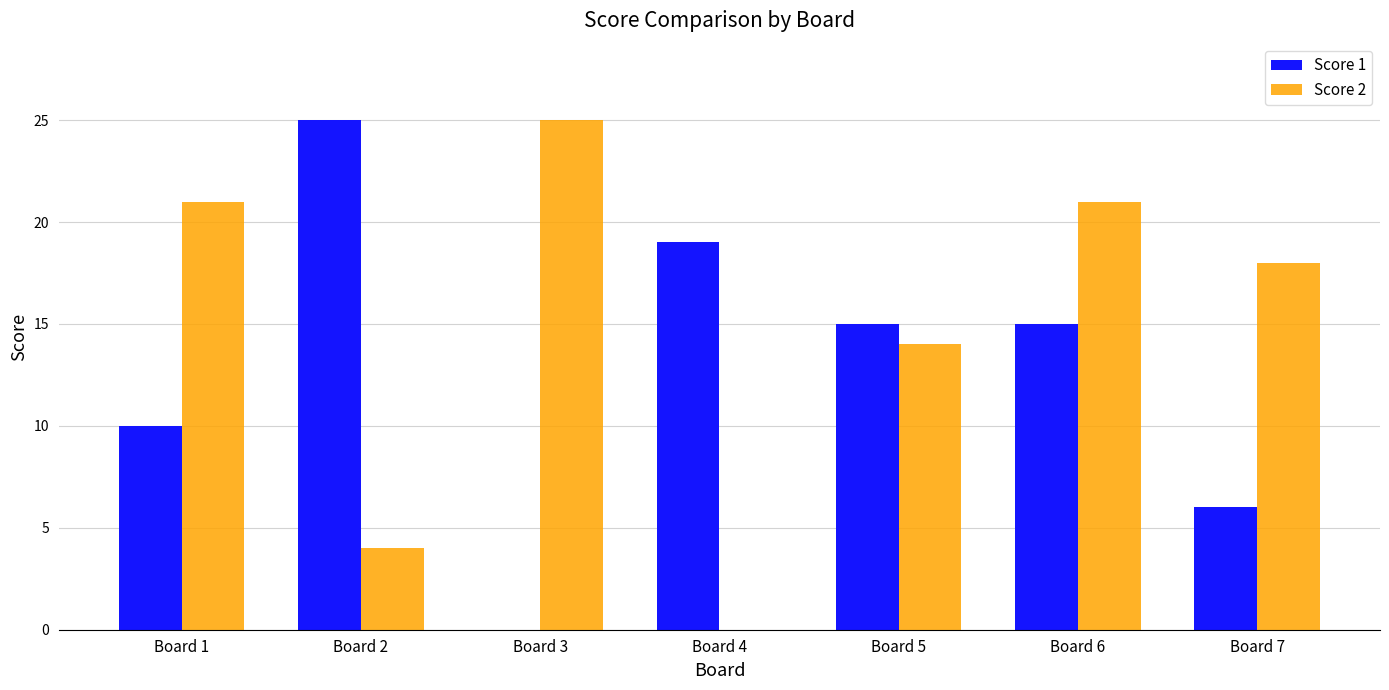

Is it true that Score 1 equals 18 at Board 1?

False